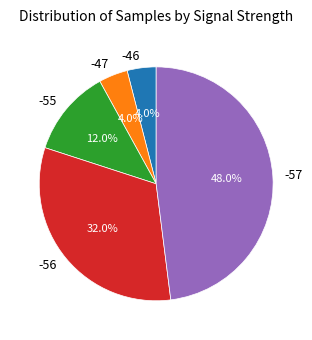

Count the number of slices in the pie.

5